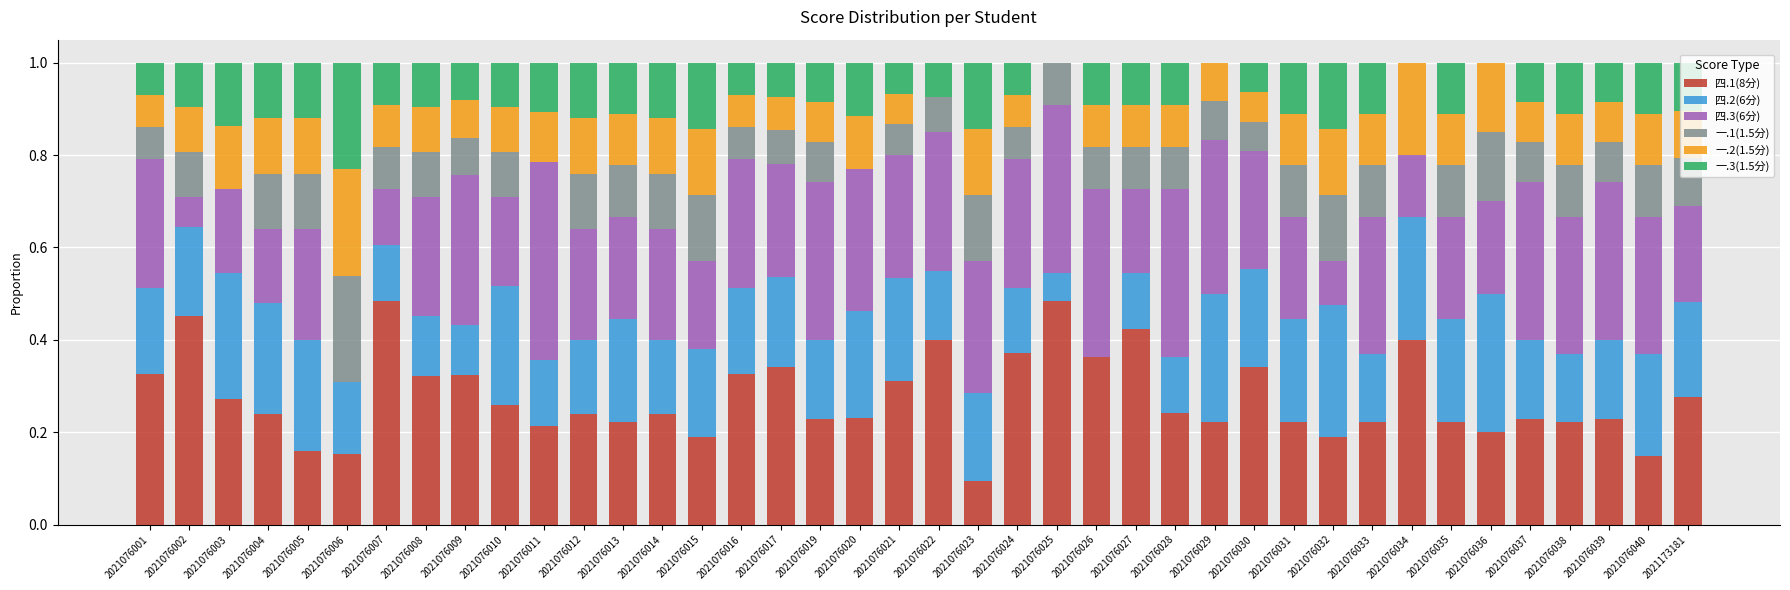

True or false: 四.1(8分) has a value of 0.2 at 2021076024.

False